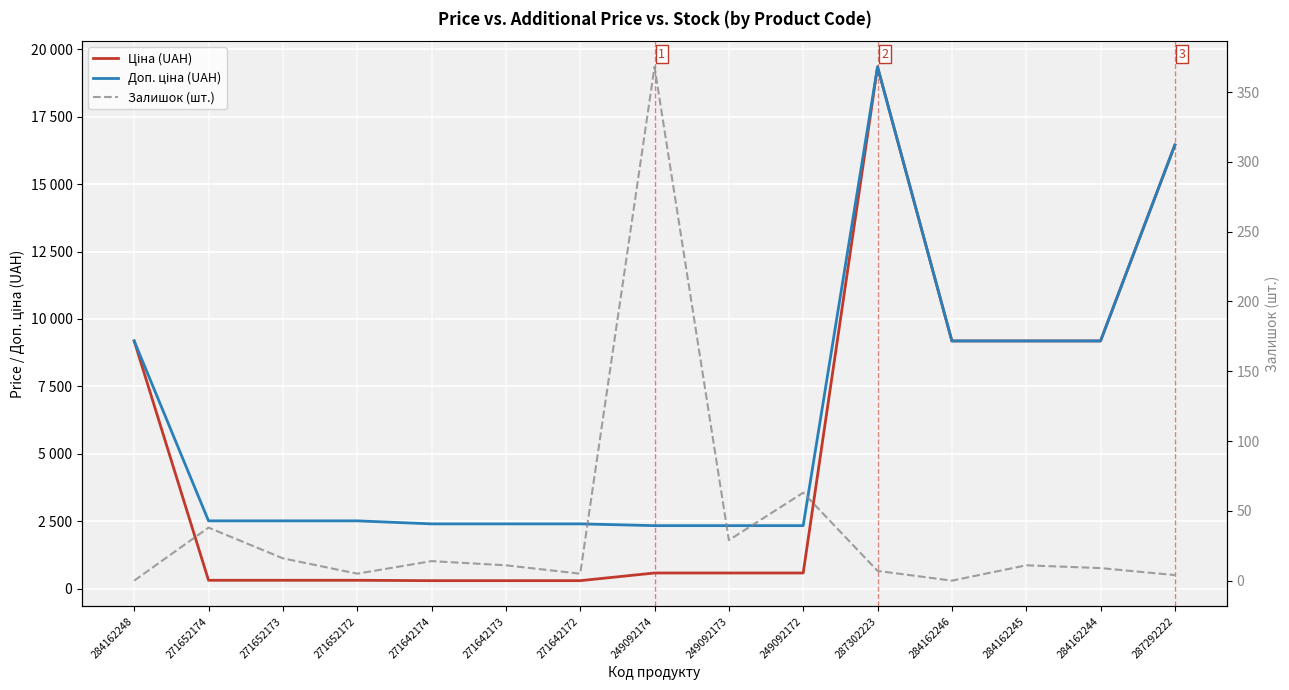

The Доп. ціна (UAH) series shows 4360.3 at 271652172. True or false?

False